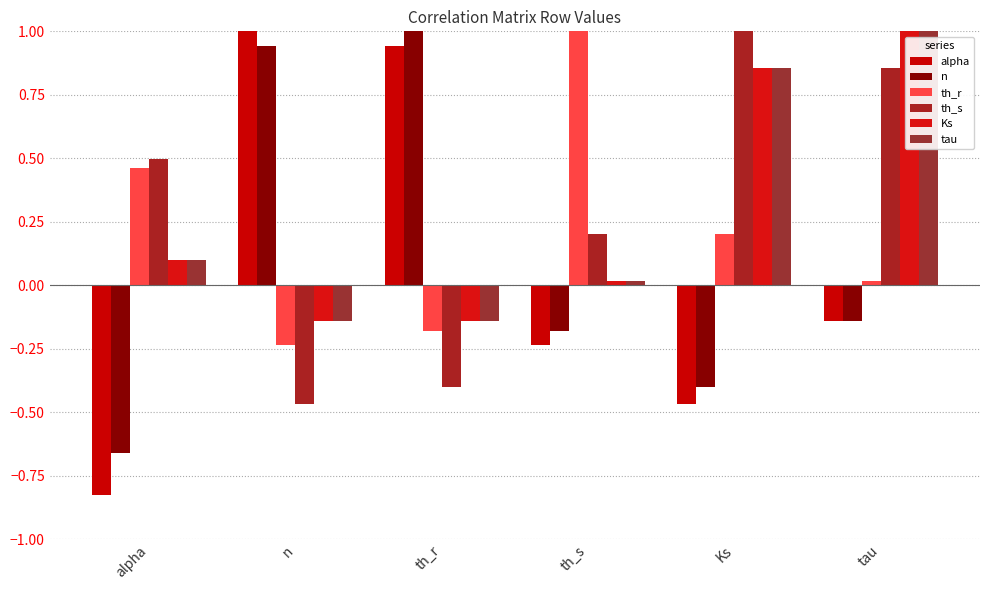

How many bars are there in total?

36